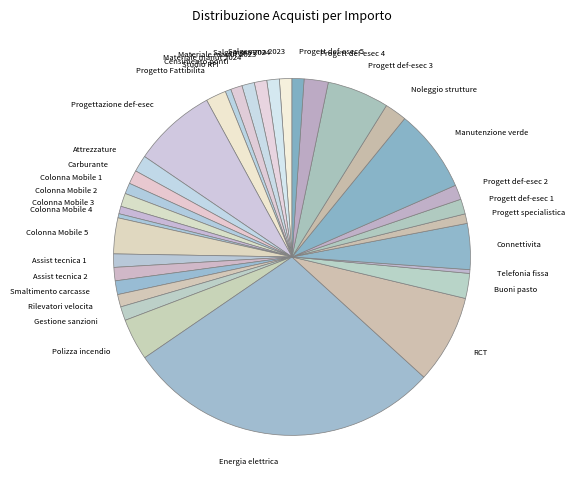

Which slice is the largest?

Energia elettrica